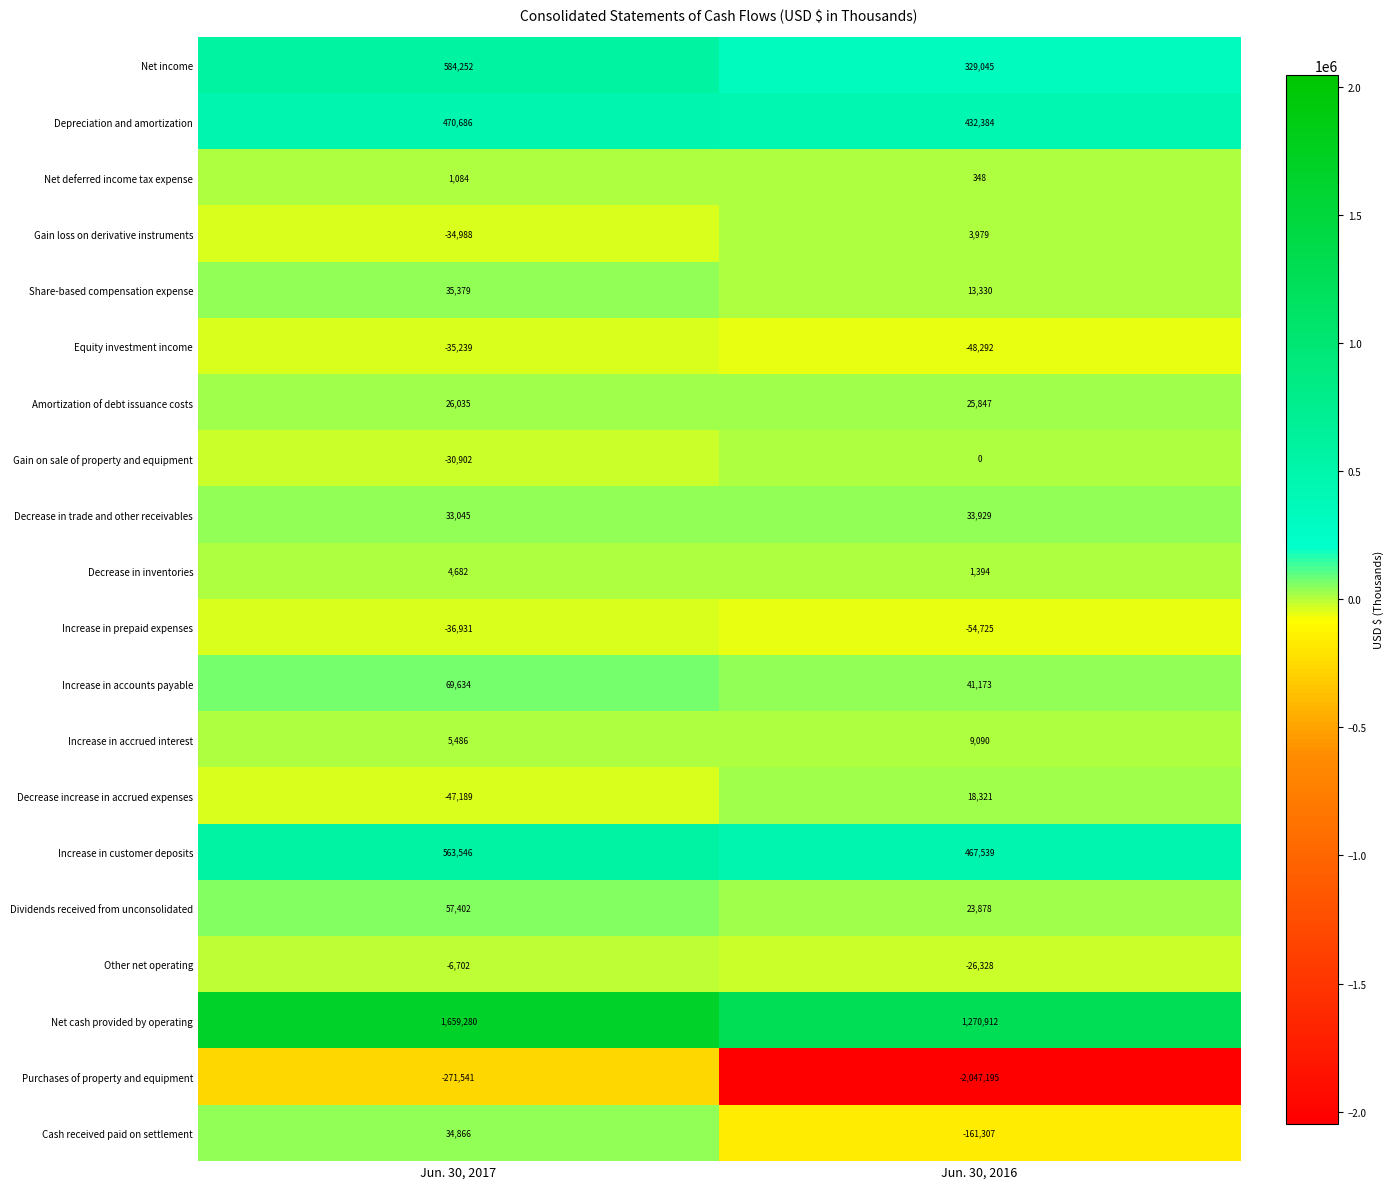

What is the highest value of the Amortization of debt issuance costs series?

26035